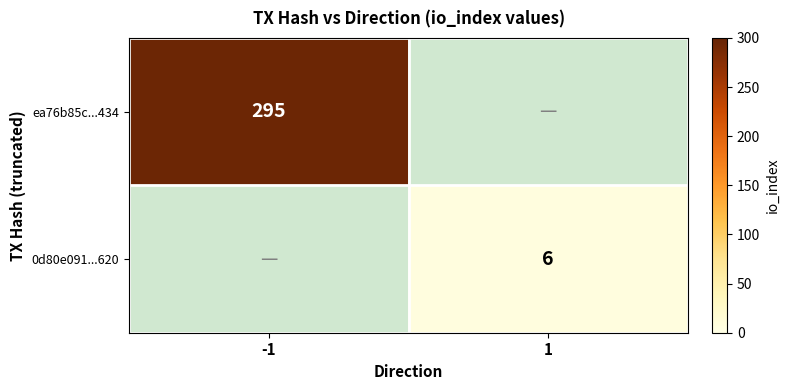

True or false: 0d80e091...620 has a value of 6 at 1.

True